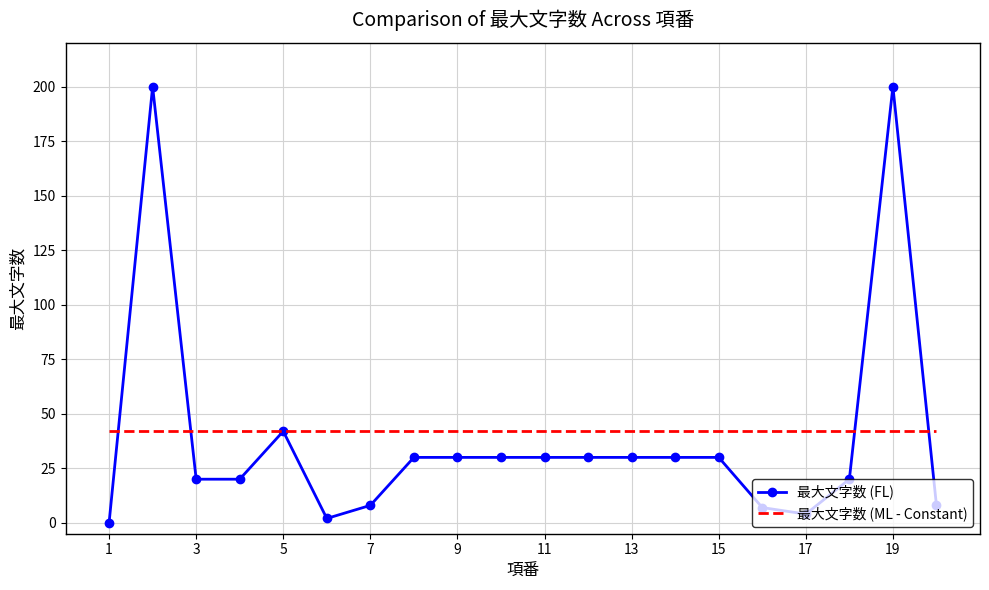

Which series has the widest spread of values?

最大文字数 (FL)